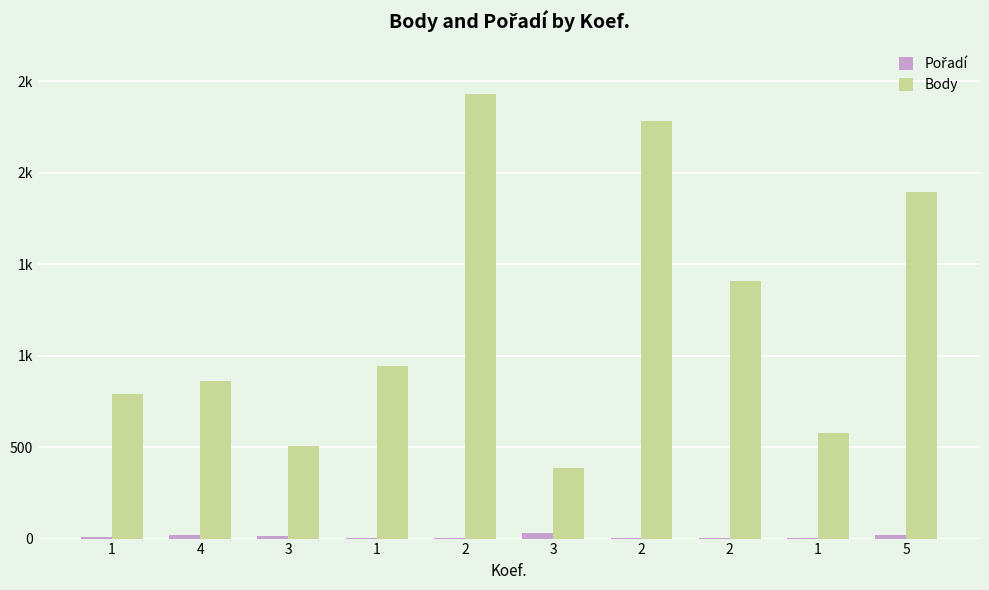

Are the bars horizontal?

No